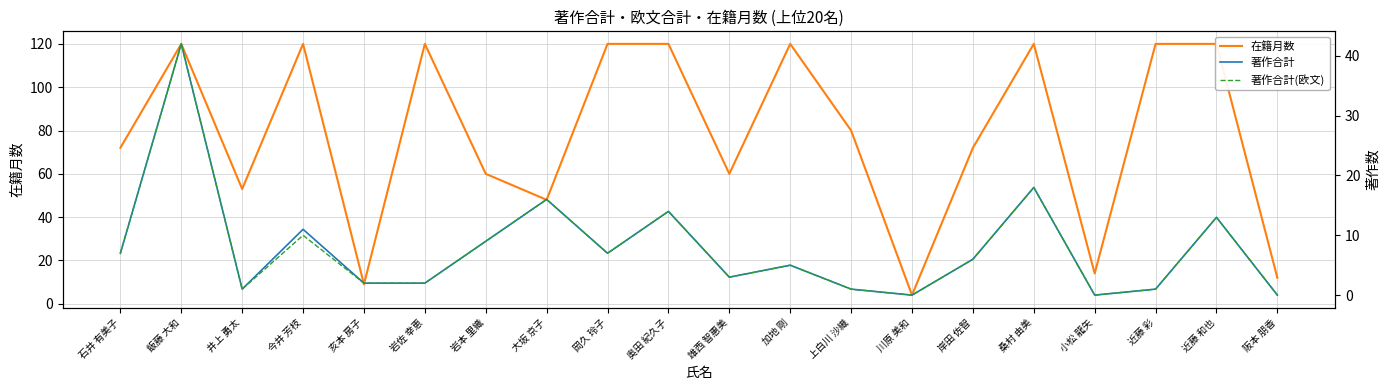

True or false: 在籍月数 has a value of 12 at 大坂 京子.

False